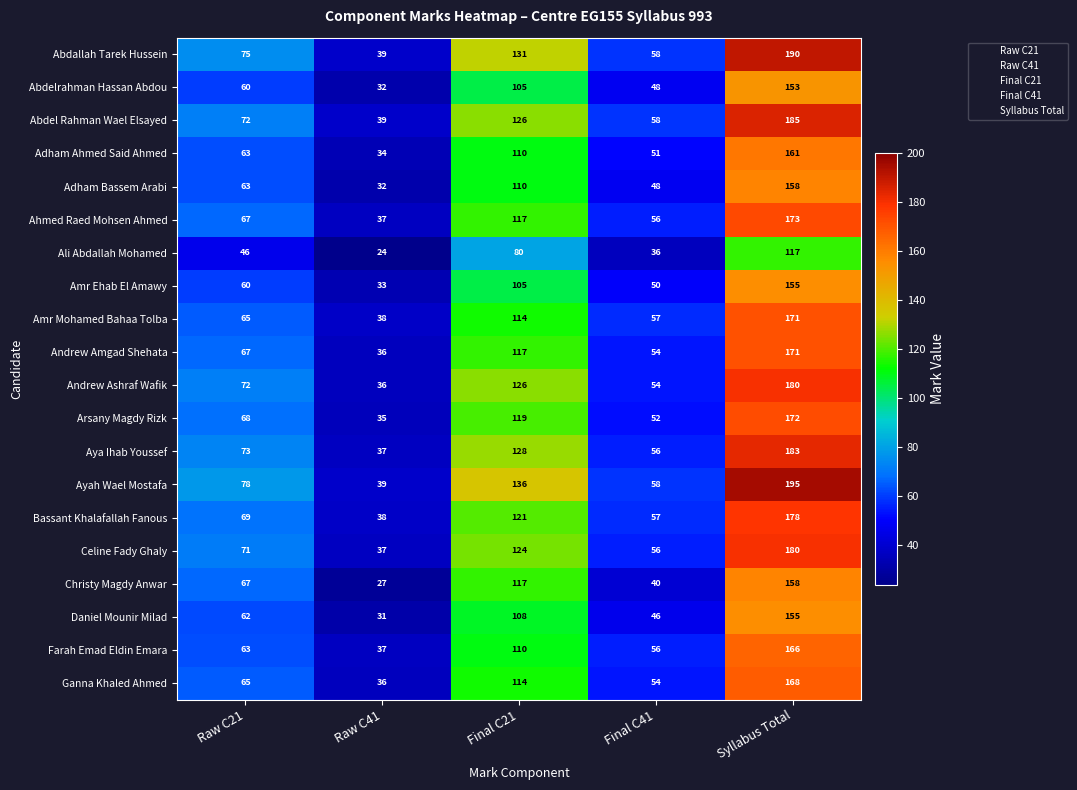

True or false: Bassant Khalafallah Fanous has a value of 38 at Raw C41.

True